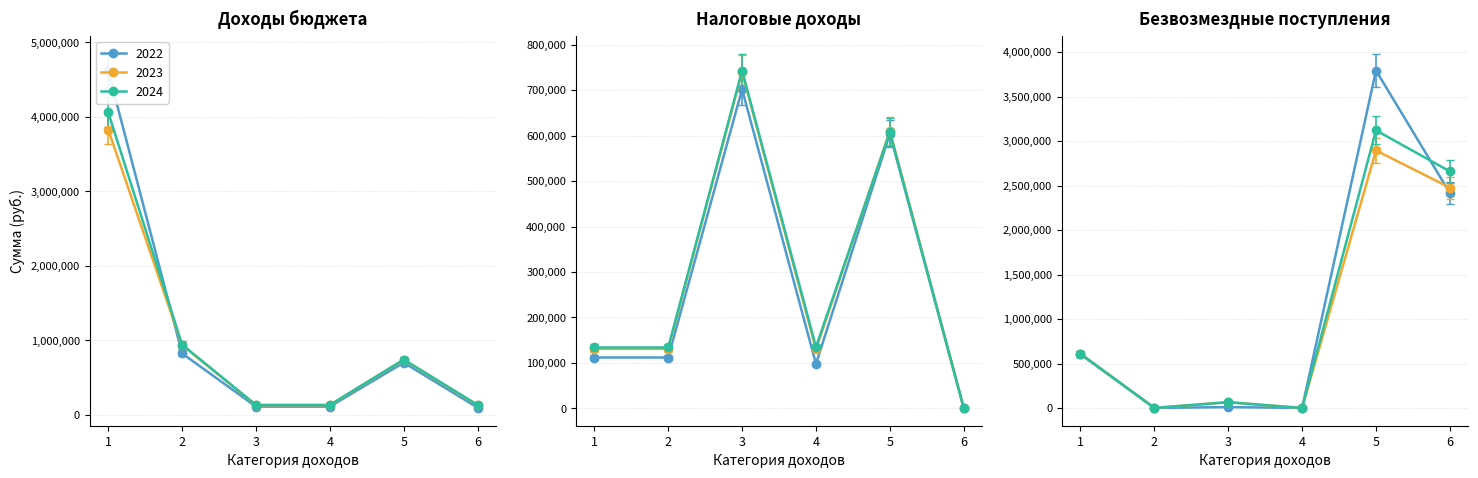

Reading right to left, list all the values displayed in this chart.

2022: Дотации бюджетам сельских поселений=2416000	БЕЗВОЗМЕЗДНЫЕ ПОСТУПЛЕНИЯ=3792200	Административные штрафы=1000	Доходы от использования имущества=10000	Государственная пошлина=1000	Земельный налог=604000	Налог на имущество физических лиц=98000	Налоги на имущество=702000	Налог на доходы физических лиц=112000	Налоги на прибыль, доходы=112000	НАЛОГОВЫЕ И НЕНАЛОГОВЫЕ ДОХОДЫ=826000	ВСЕГО=4618200
2023: Дотации бюджетам сельских поселений=2476250	БЕЗВОЗМЕЗДНЫЕ ПОСТУПЛЕНИЯ=2894050	Административные штрафы=0	Доходы от использования имущества=65000	Государственная пошлина=1000	Земельный налог=610000	Налог на имущество физических лиц=130000	Налоги на имущество=740000	Налог на доходы физических лиц=131000	Налоги на прибыль, доходы=131000	НАЛОГОВЫЕ И НЕНАЛОГОВЫЕ ДОХОДЫ=937000	ВСЕГО=3831050
2024: Дотации бюджетам сельских поселений=2658500	БЕЗВОЗМЕЗДНЫЕ ПОСТУПЛЕНИЯ=3120100	Административные штрафы=0	Доходы от использования имущества=65000	Государственная пошлина=1000	Земельный налог=608000	Налог на имущество физических лиц=135000	Налоги на имущество=743000	Налог на доходы физических лиц=134000	Налоги на прибыль, доходы=134000	НАЛОГОВЫЕ И НЕНАЛОГОВЫЕ ДОХОДЫ=943000	ВСЕГО=4063100